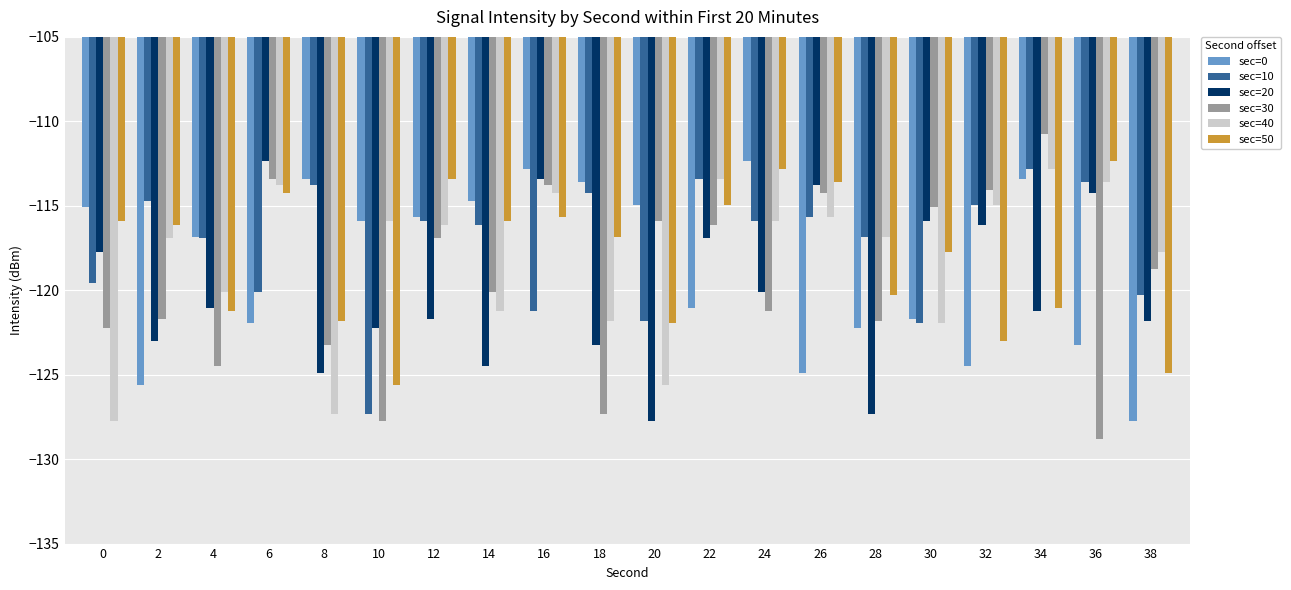

Which series has the widest spread of values?

sec=30